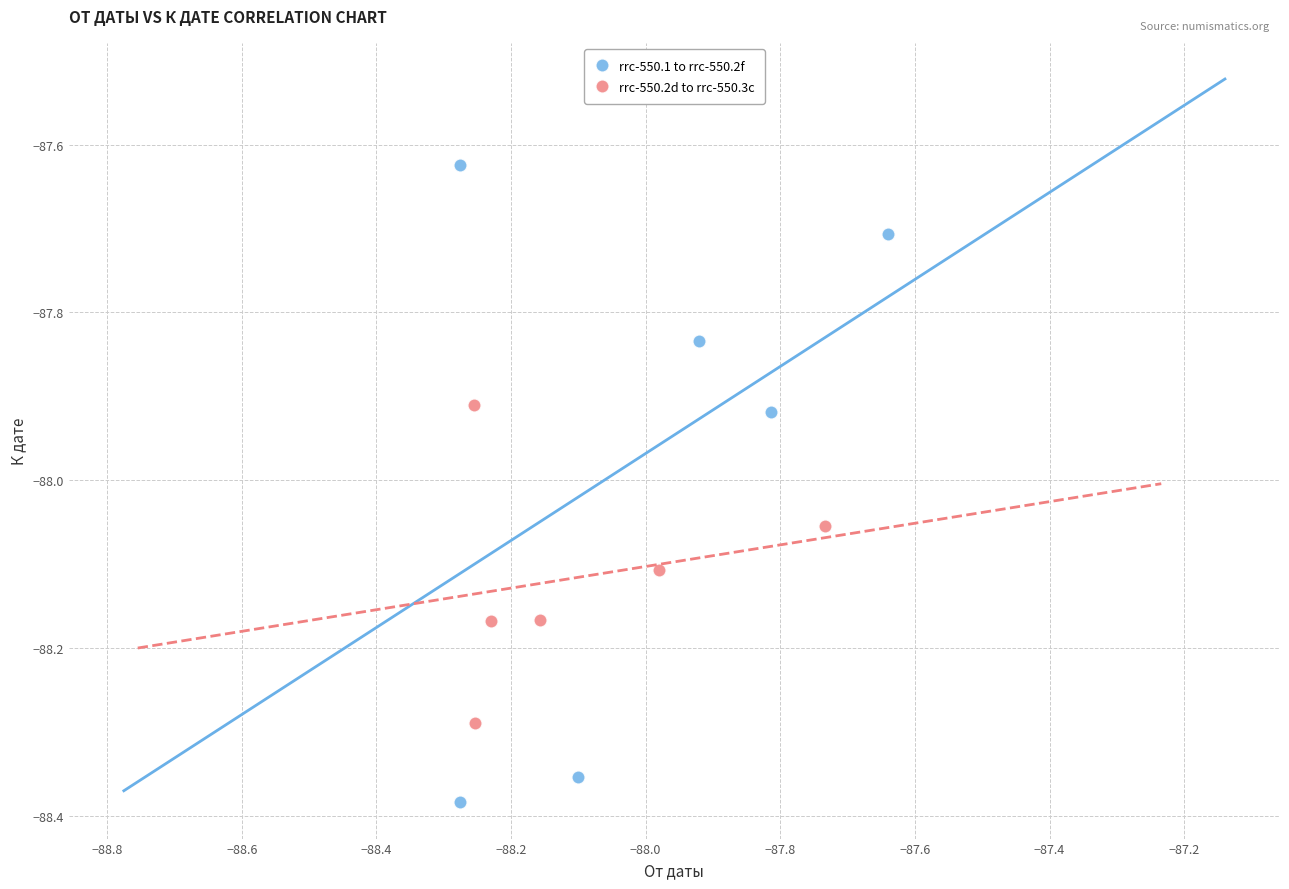

Which series contains the lowest Y value?

rrc-550.1 to rrc-550.2f